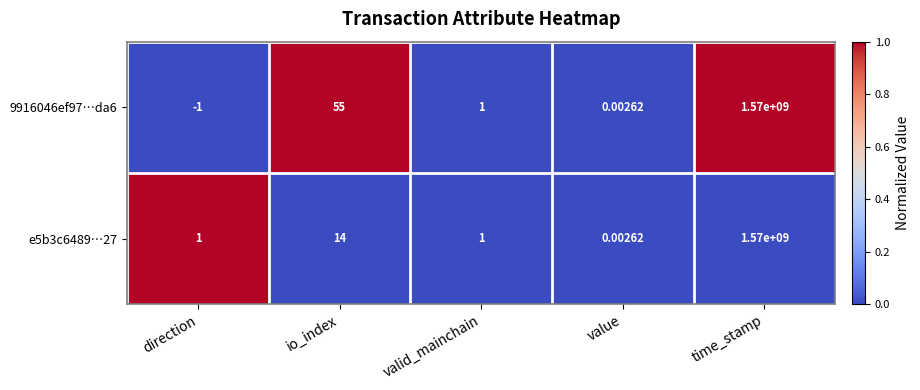

At which label is e5b3c6489⋯27 closest to 785000000?

io_index